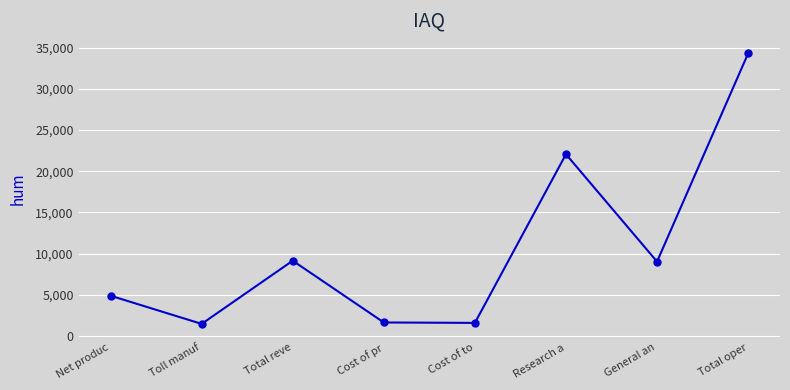

What is the minimum value shown in the chart?

1463